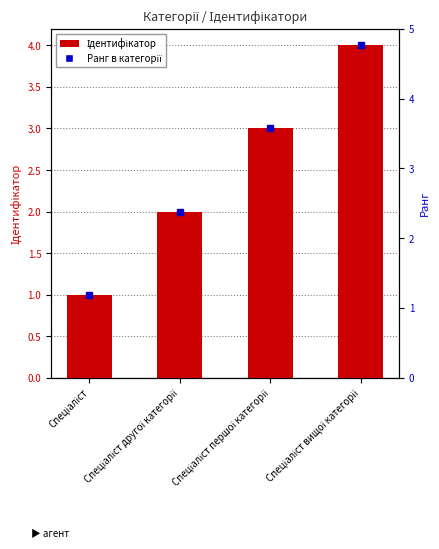

The value at Спеціаліст вищої категорії is 3. True or false?

False